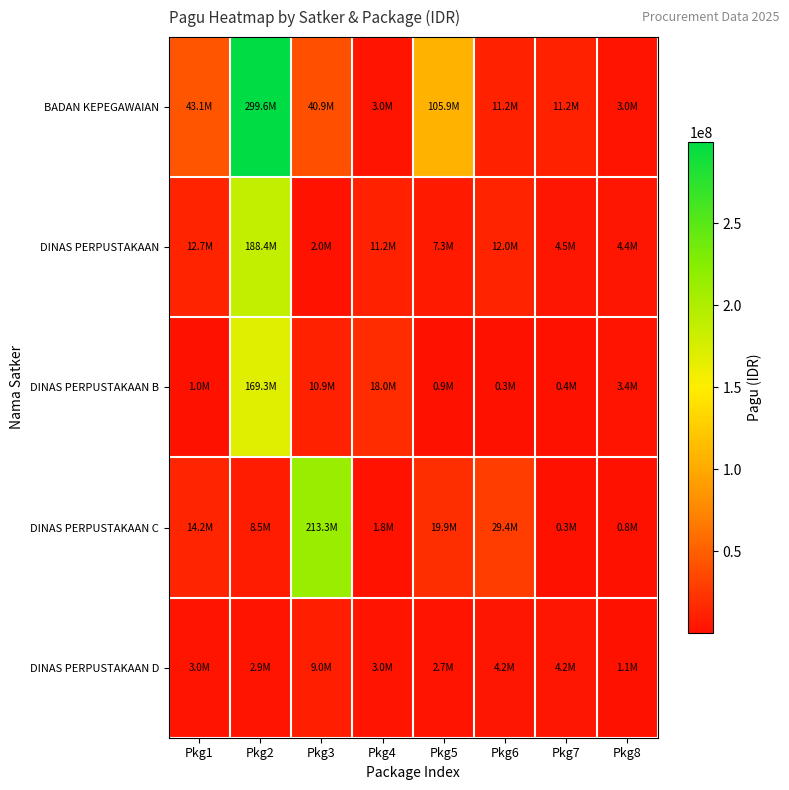

Between Pkg7 and Pkg8, which series saw the biggest shift?

BADAN KEPEGAWAIAN